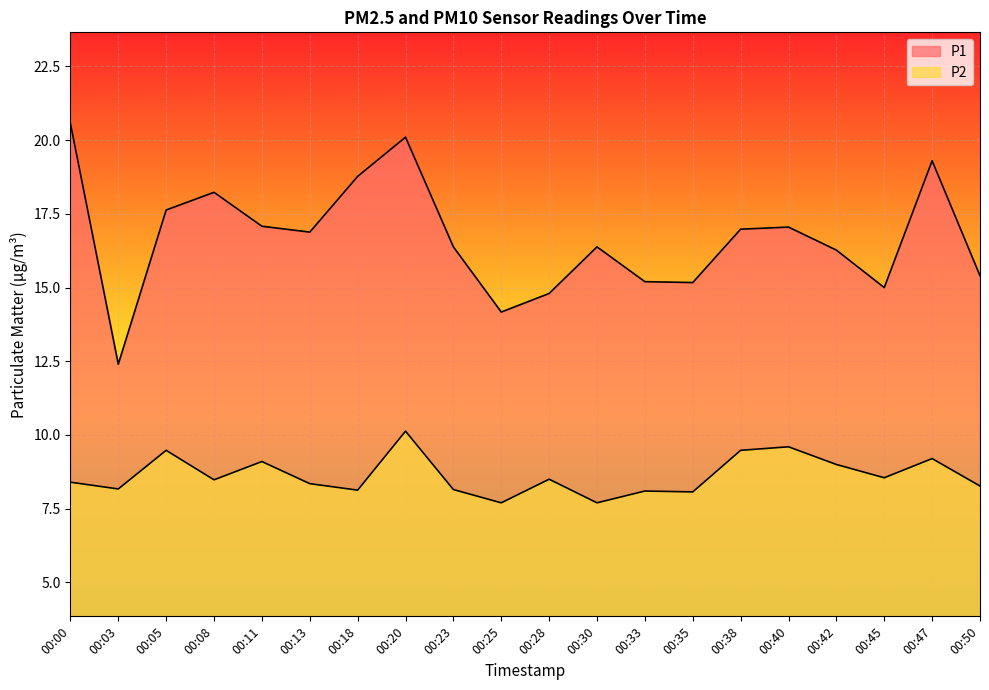

Rank the categories by P1 value from lowest to highest.

00:03, 00:25, 00:28, 00:45, 00:35, 00:33, 00:50, 00:42, 00:23, 00:30, 00:13, 00:38, 00:40, 00:11, 00:05, 00:08, 00:18, 00:47, 00:20, 00:00